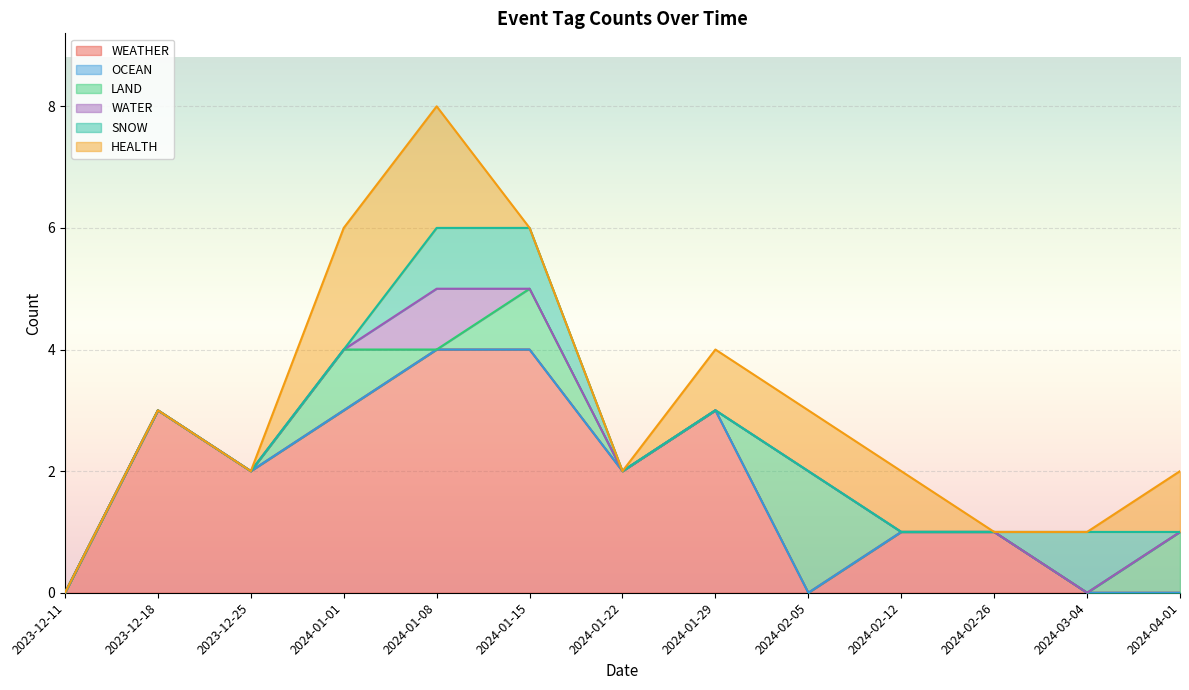

How many lines are shown in the chart?

6